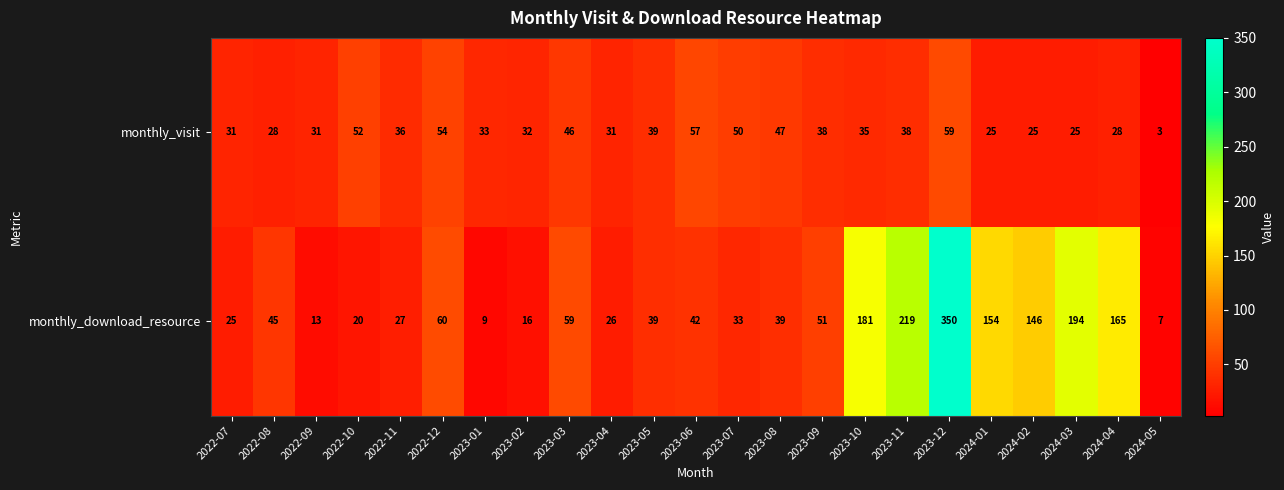

What is the difference between the monthly_download_resource values at 2024-02 and 2024-04?

19